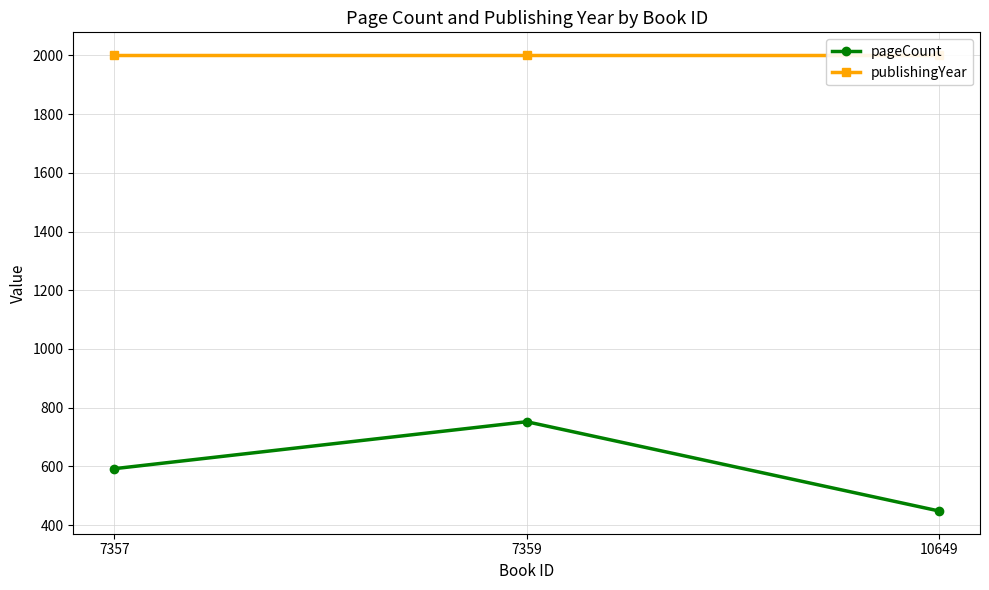

Reading left to right, what are all the values shown in this chart?

pageCount: 7357=592	7359=752	10649=448
publishingYear: 7357=2001	7359=2001	10649=2001